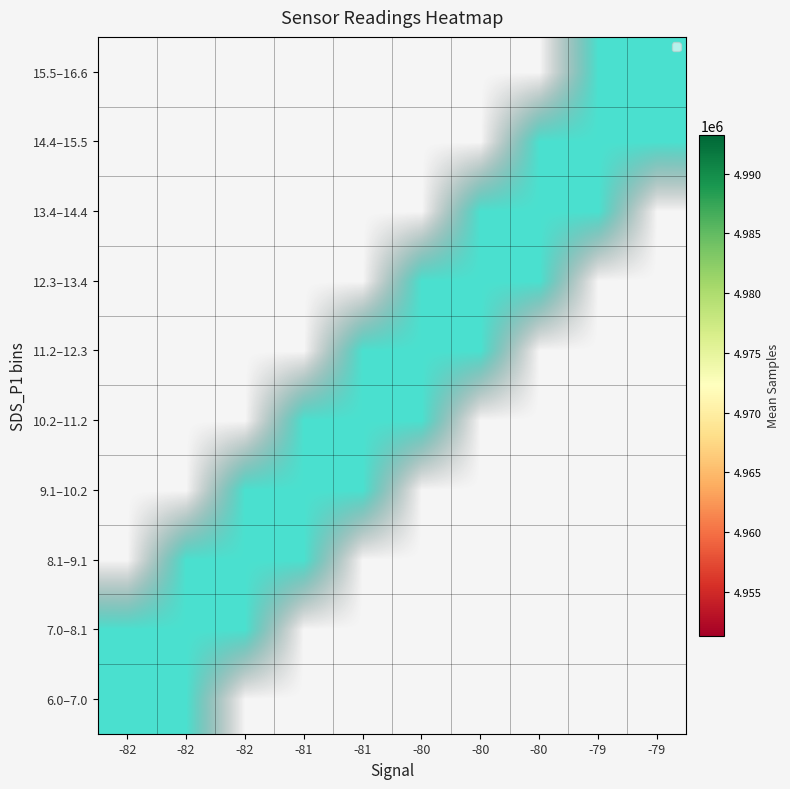

At which category is the sum across all series the highest?

-82